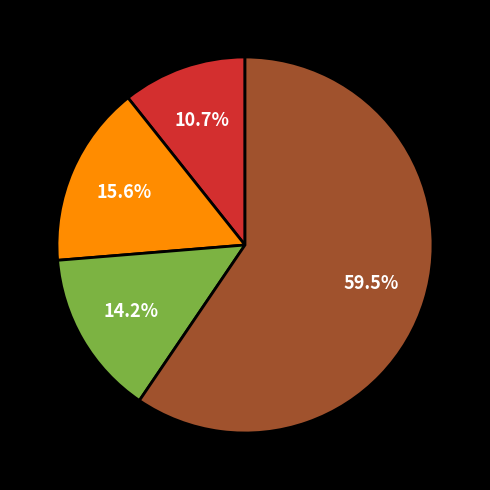

Count the number of slices in the pie.

4